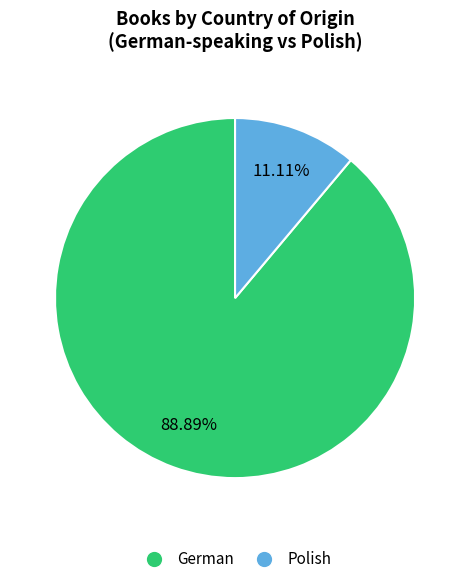

What is the ratio of the value at German to the value at Polish?

8.0